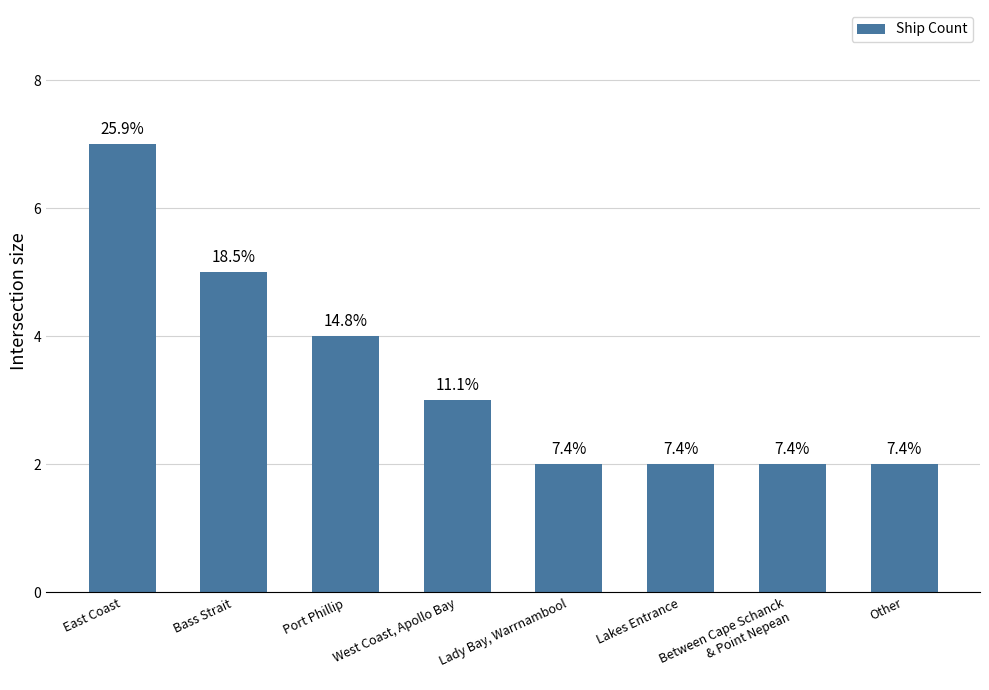

Count the values in the range 2 to 5.

7